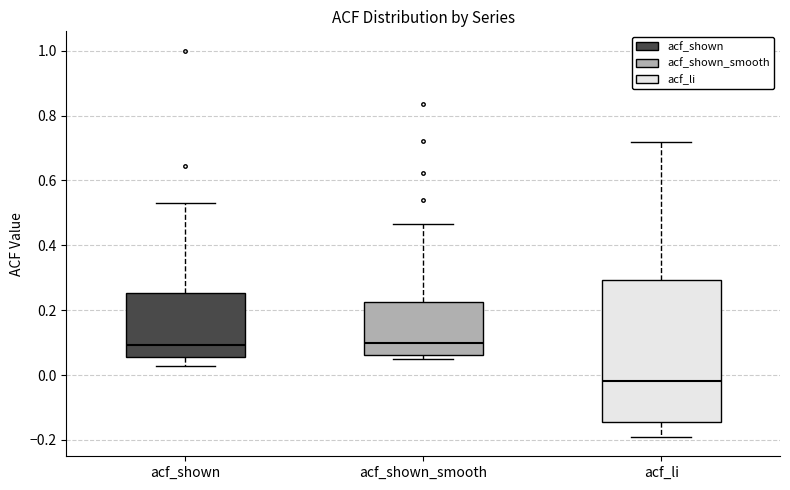

Comparing the boxes themselves (not the whiskers), which one is the tallest?

acf_li